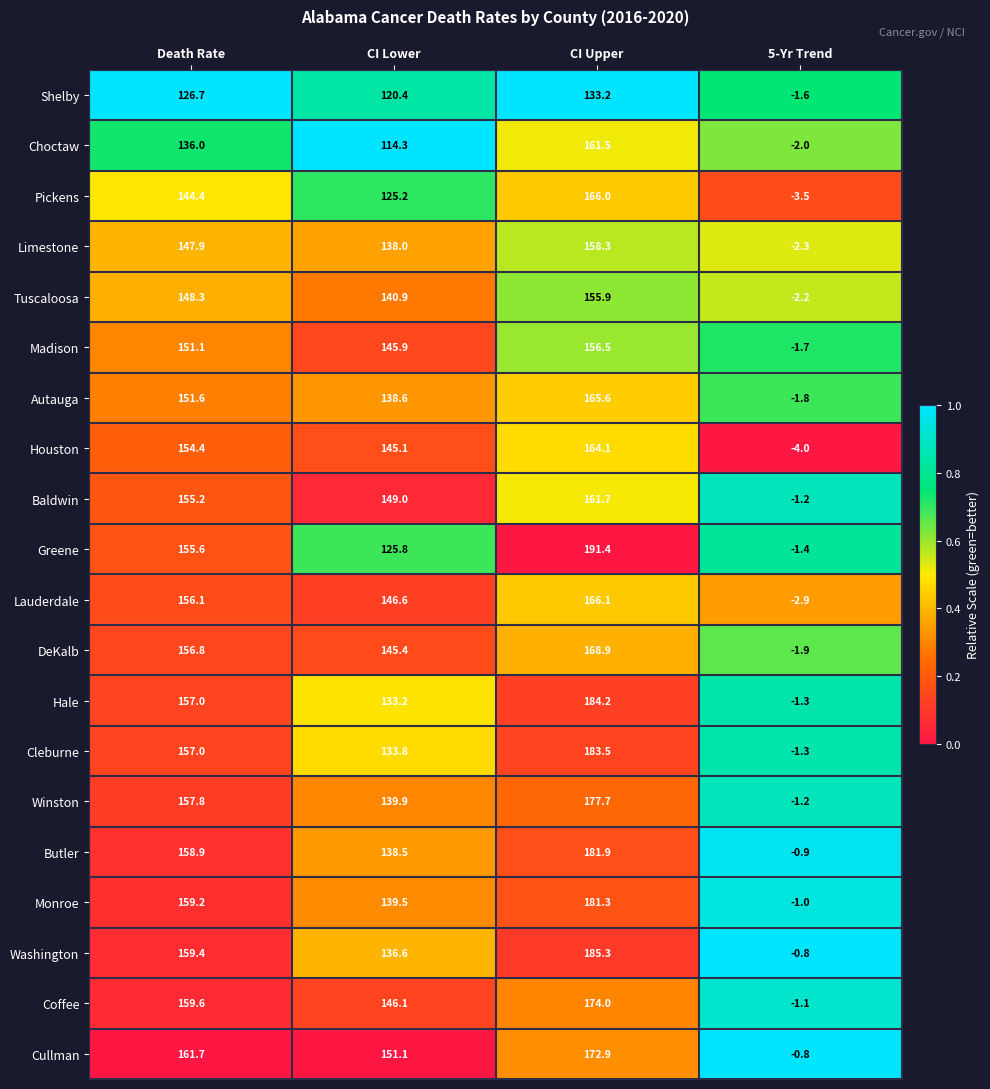

What is the greatest value displayed?

191.4